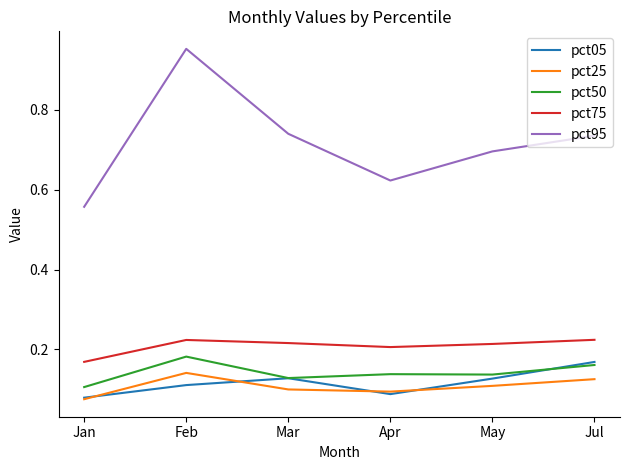

At which category does the chart reach its peak across all series?

Feb